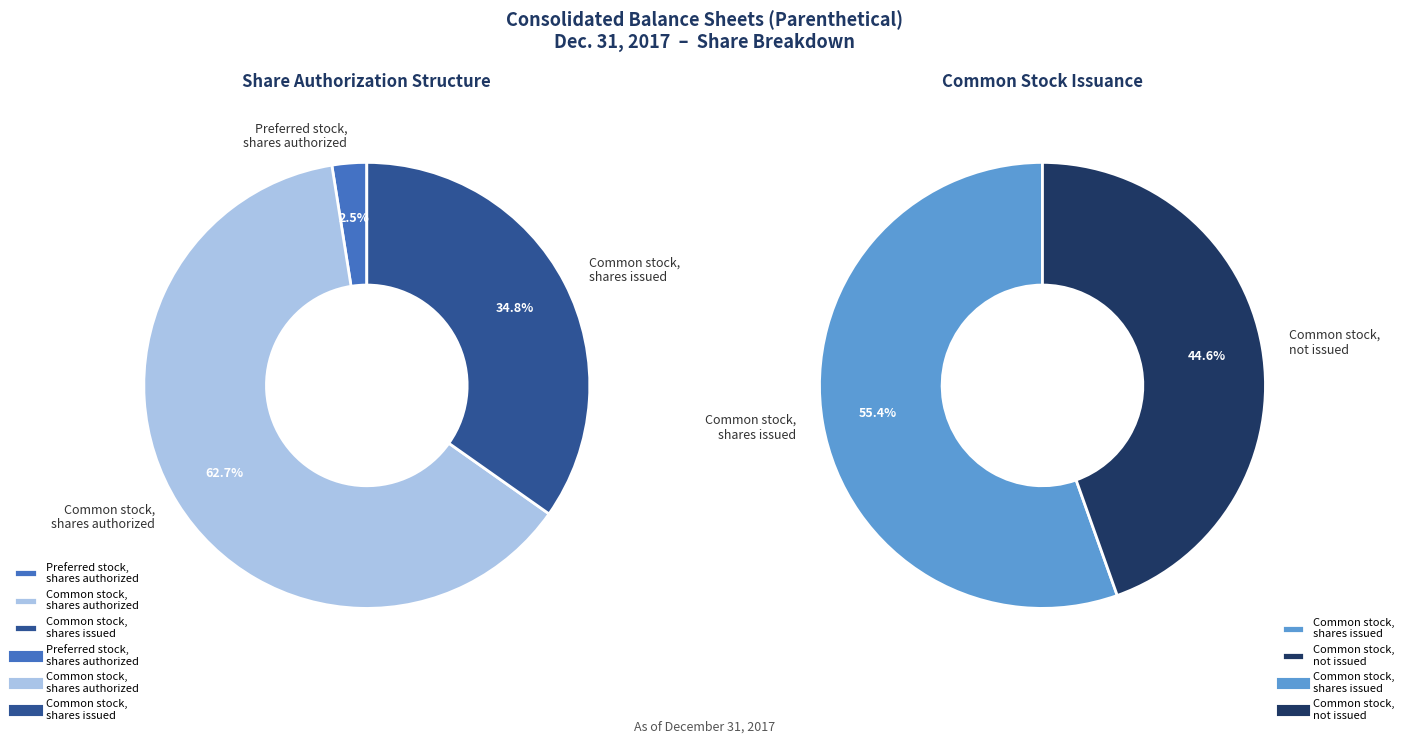

Does Common stock, shares issued represent more than half of the total?

No